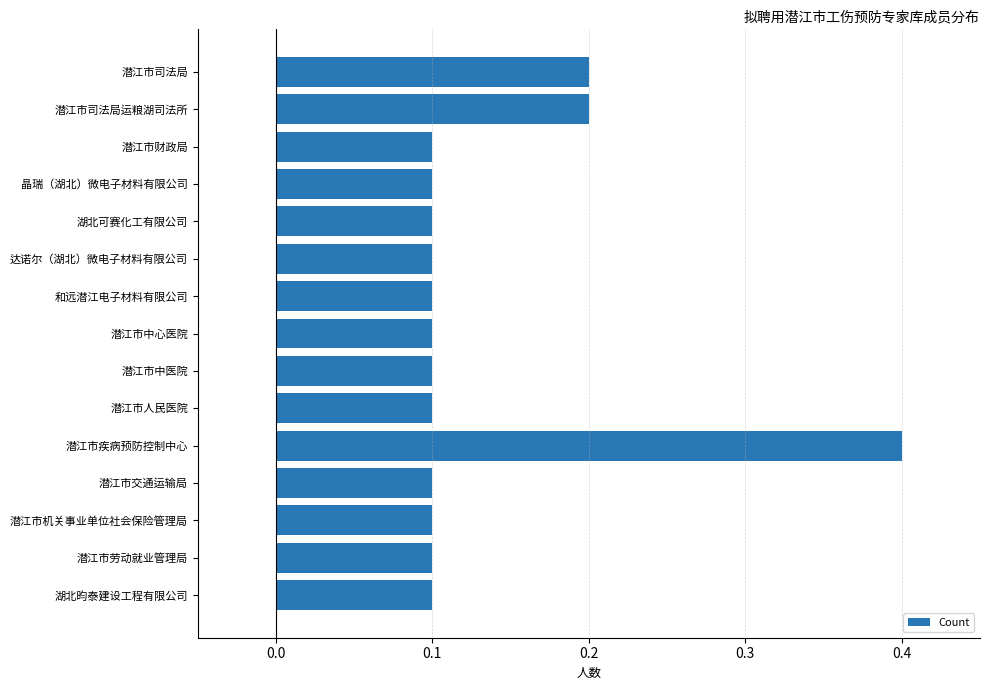

How many bars are there in total?

15